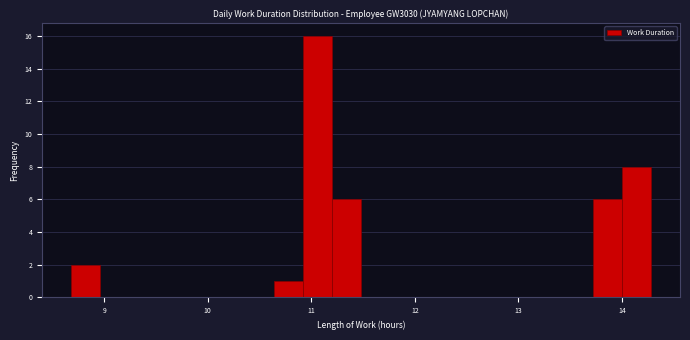

Around what value on the x-axis is the tallest bar? Give the approximate position of its centre, as read against the axis.

11.1